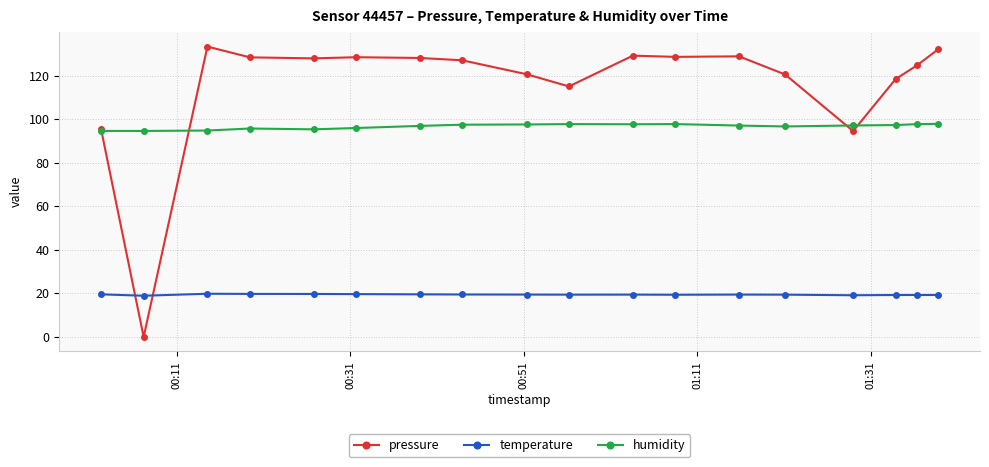

Does the chart display data point markers on the line(s)?

Yes